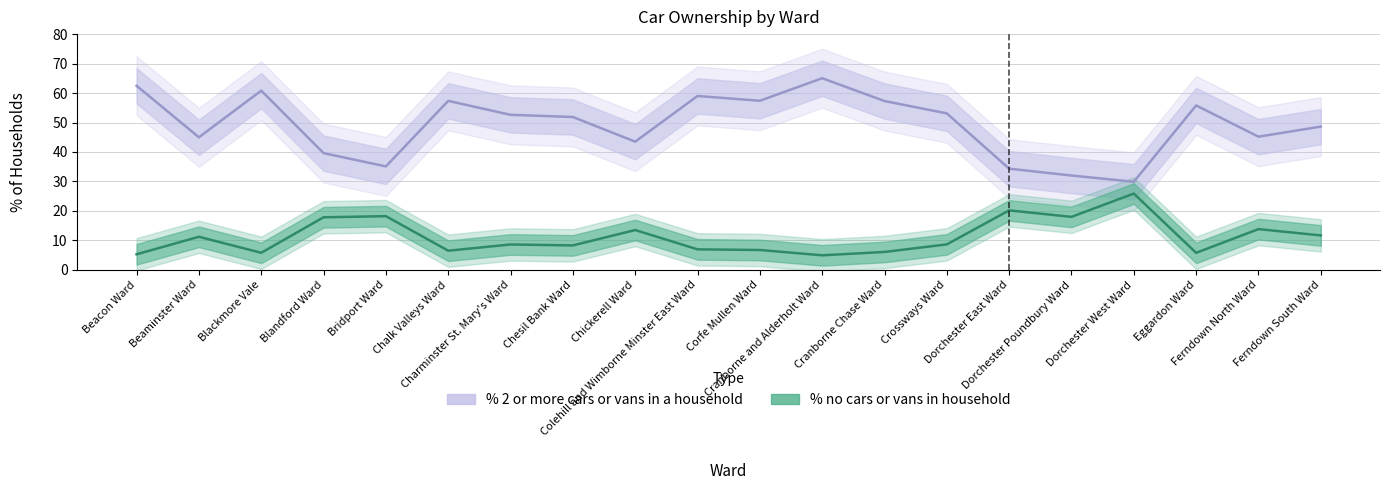

Reading left to right, what are all the values shown in this chart?

% no cars or vans in household: 5.3	11.2	5.8	17.8	18.2	6.5	8.6	8.3	13.5	6.9	6.7	4.9	6.1	8.6	20.2	18.0	25.9	5.8	13.8	11.7
% 2 or more cars or vans in a household: 62.5	45.0	60.8	39.6	35.1	57.3	52.6	51.9	43.5	59.0	57.4	65.0	57.3	53.1	34.3	32.0	29.9	55.8	45.2	48.6